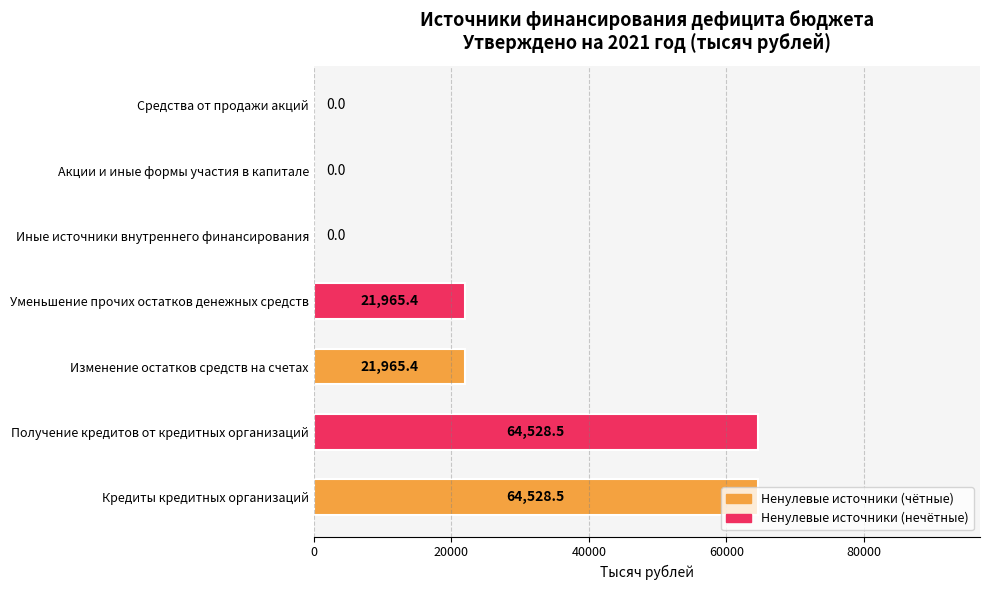

True or false: the data shows 41618.7 at Иные источники внутреннего финансирования.

False